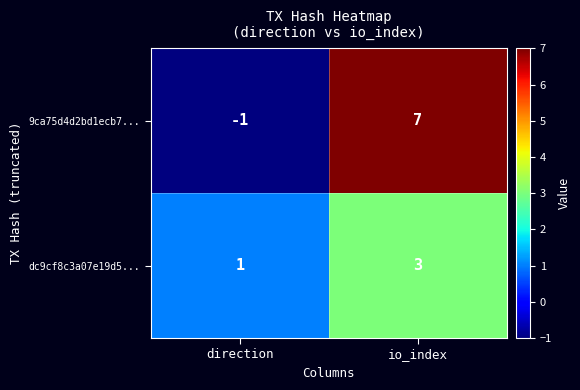

The dc9cf8c3a07e19d5... series shows 1 at direction. True or false?

True